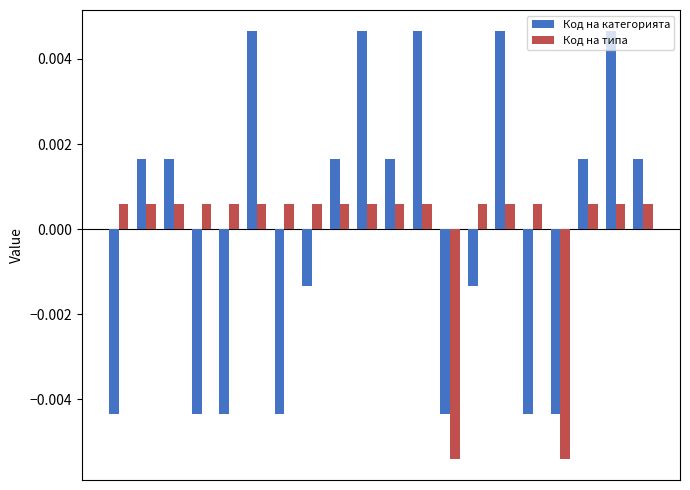

How many groups of bars are there?

20